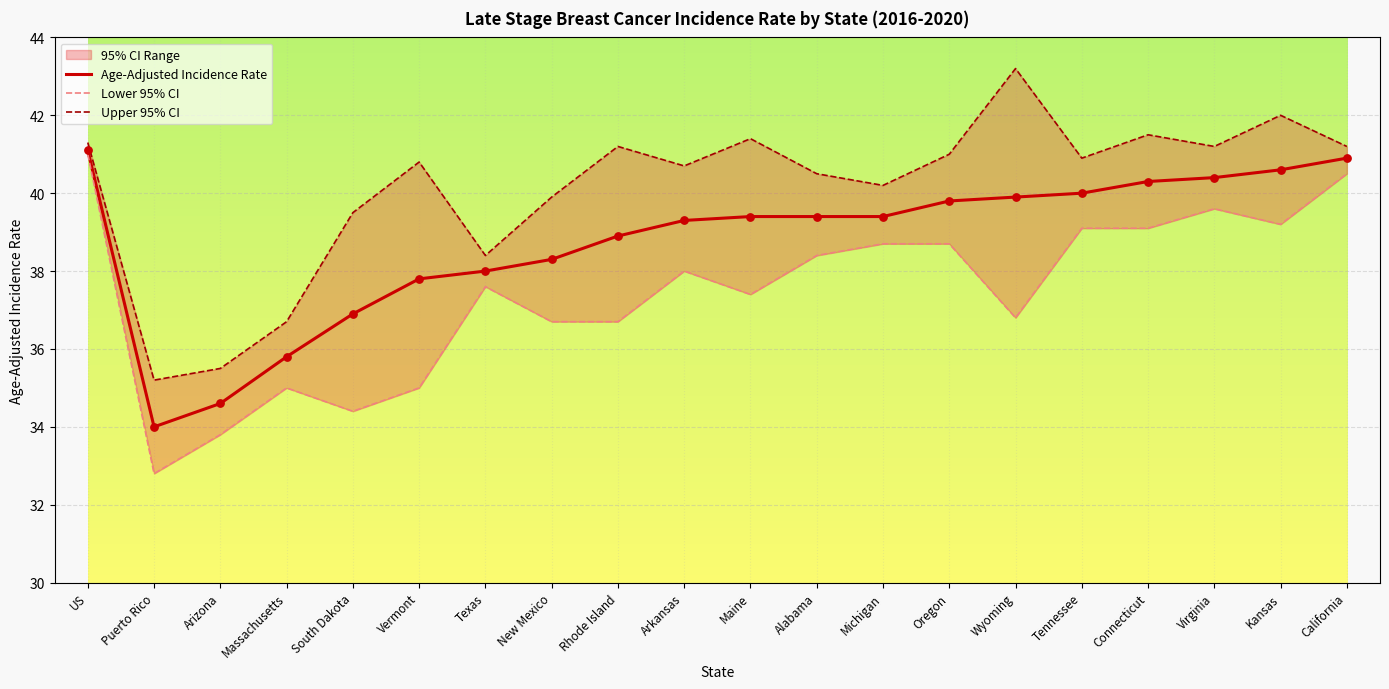

At how many categories does at least one series exceed 40?

14